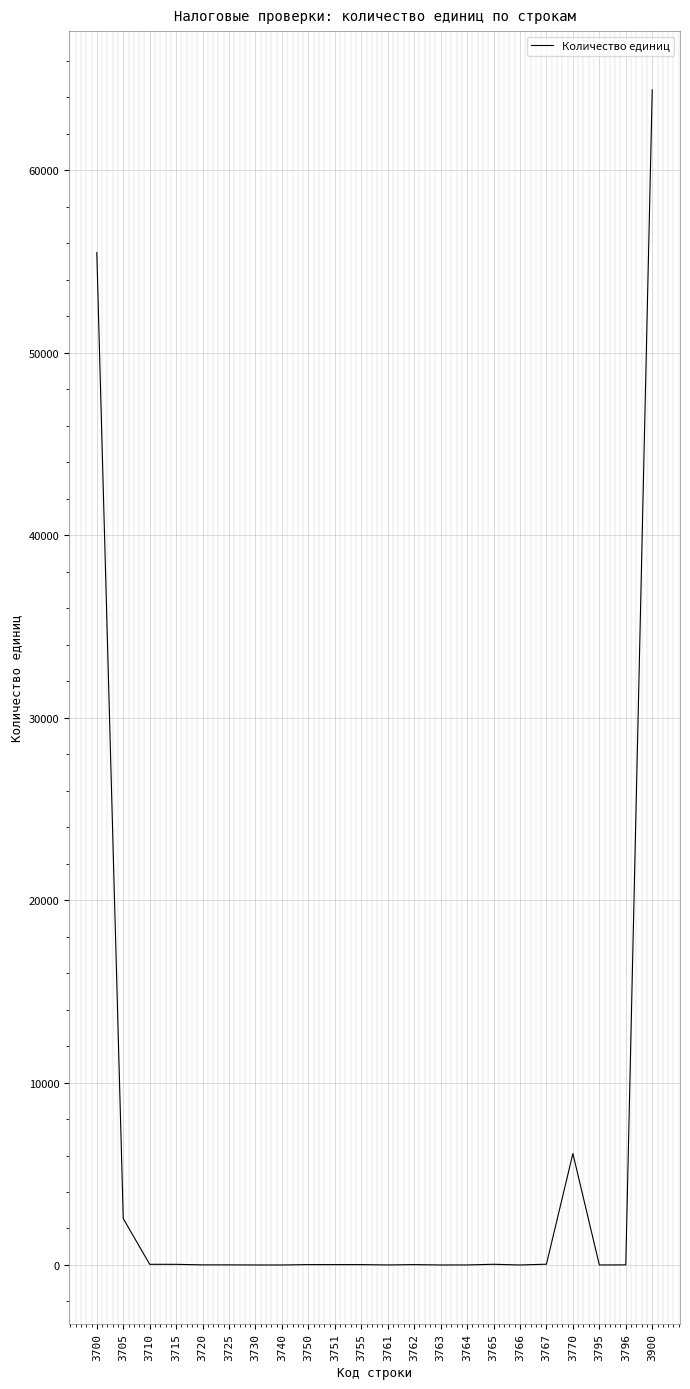

Does the chart display data point markers on the line(s)?

No